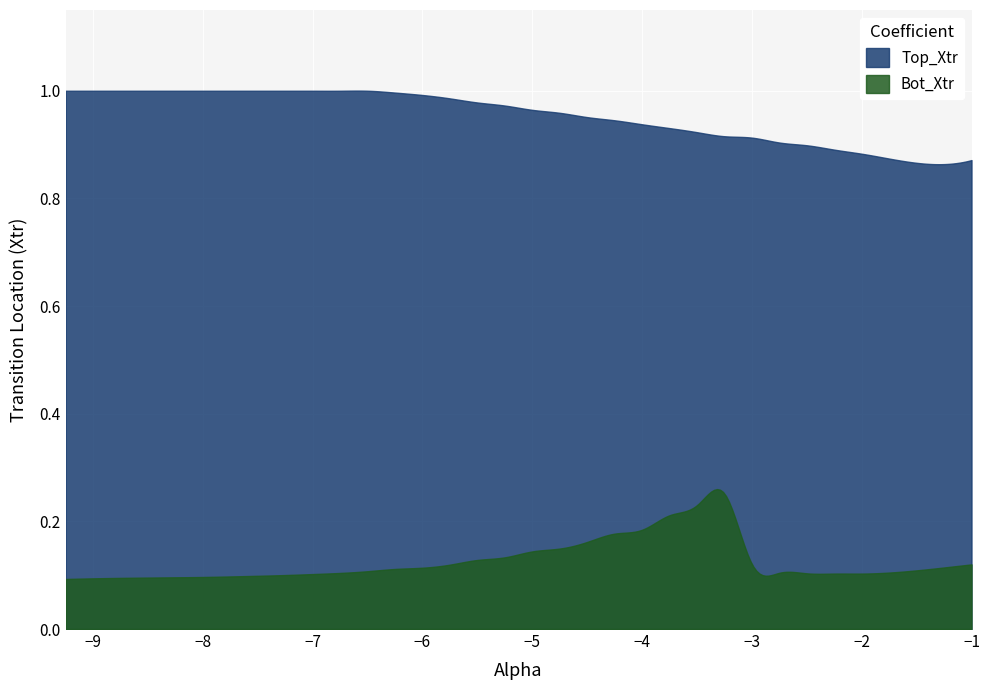

Which series has the largest total across all categories?

Top_Xtr